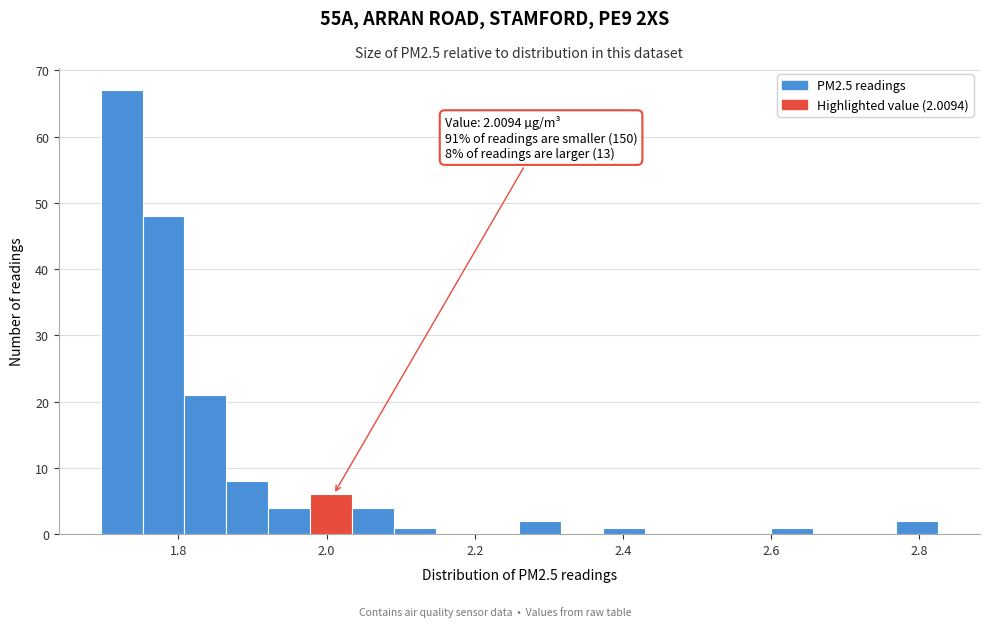

Around what value on the x-axis is the tallest bar? Give the approximate position of its centre, as read against the axis.

1.72